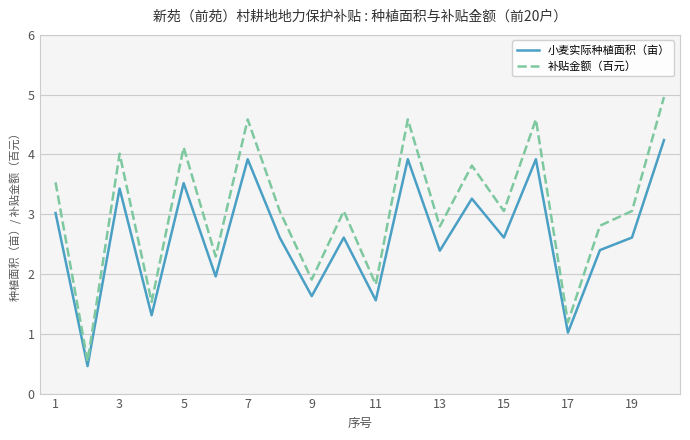

How many values in the 补贴金额（百元） series exceed 3?

12